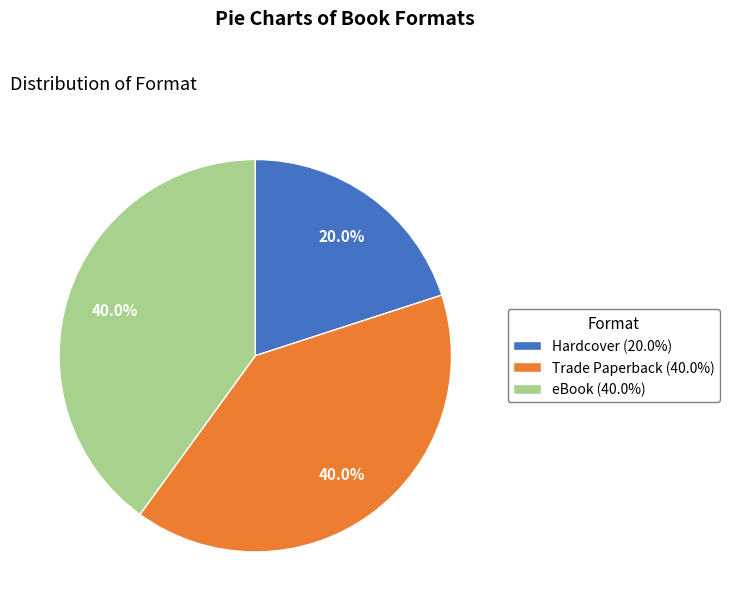

Does any single category account for the majority?

No